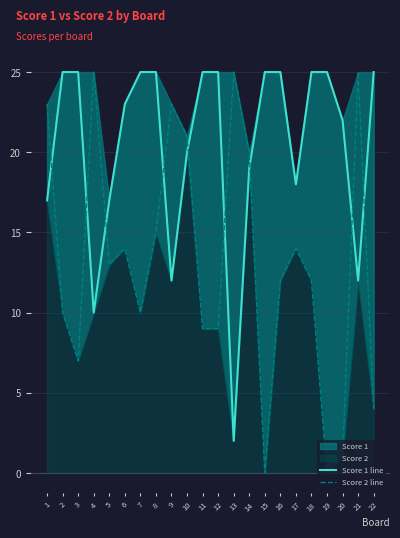

The value of Score 2 line at 21 is 25. True or false?

True